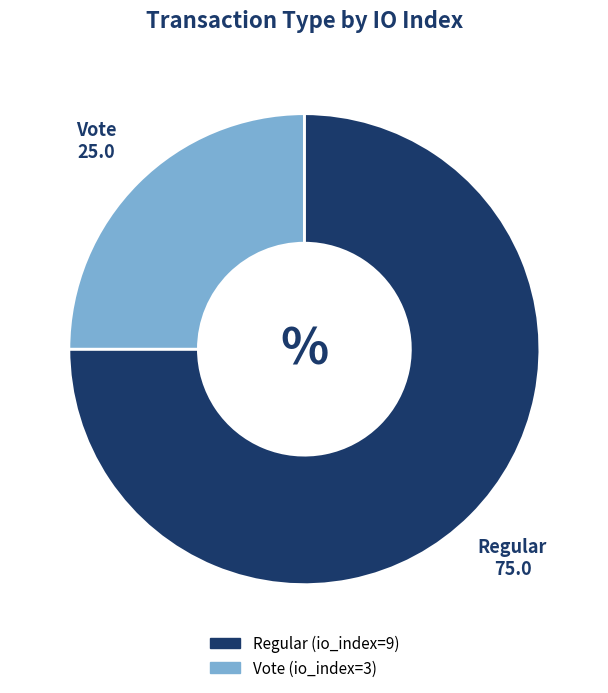

Is the sum of Regular and Vote greater than half?

Yes